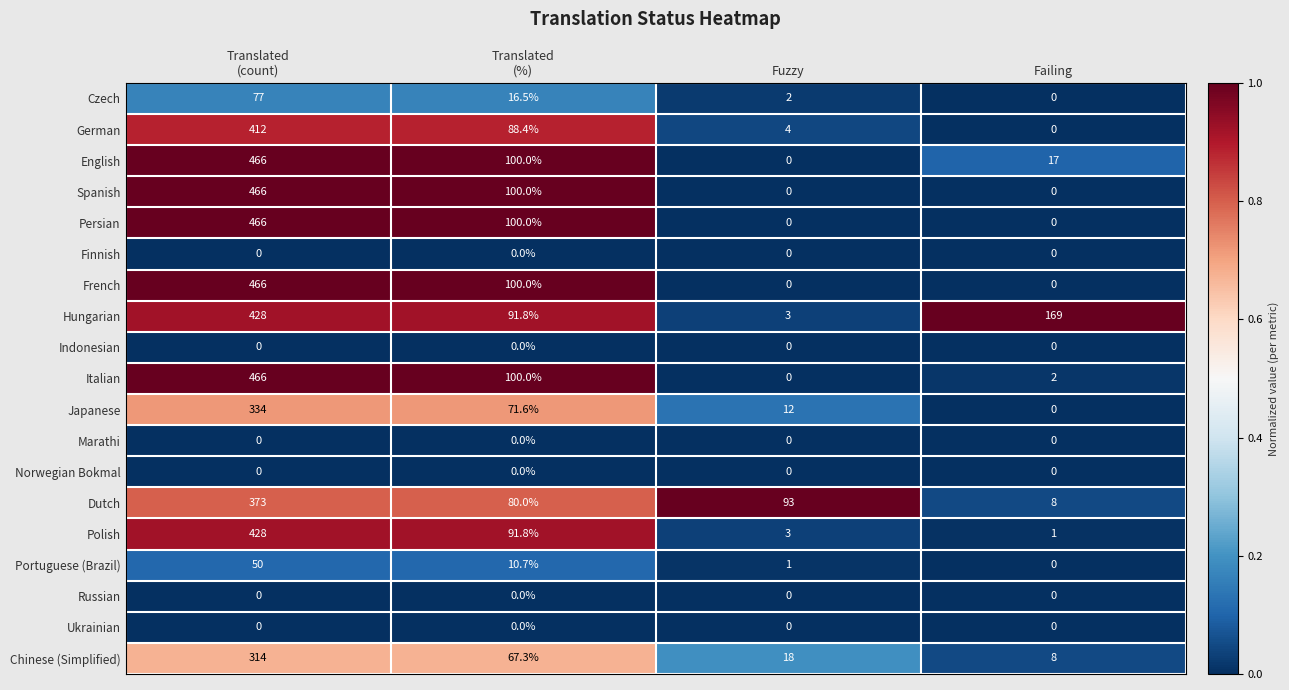

What is the greatest value displayed?

466.0